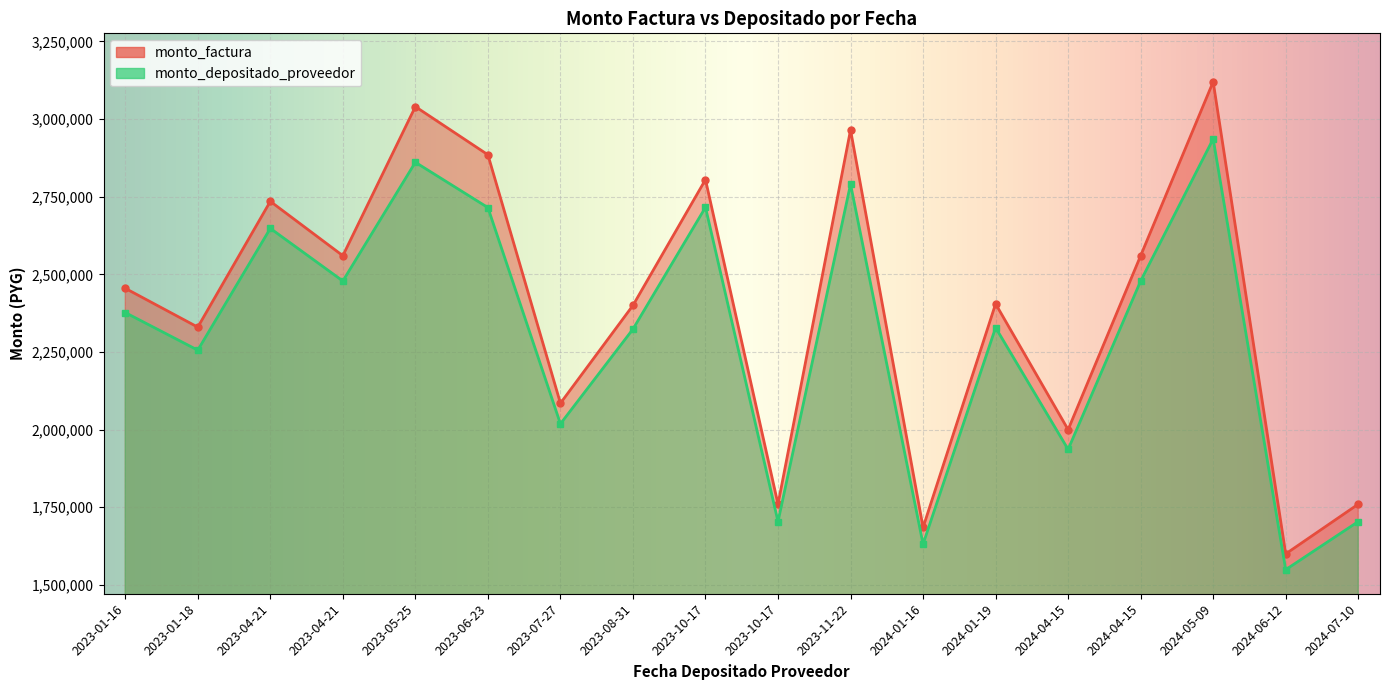

What is the difference between the second highest and second lowest values in the monto_depositado_proveedor series?

1229393